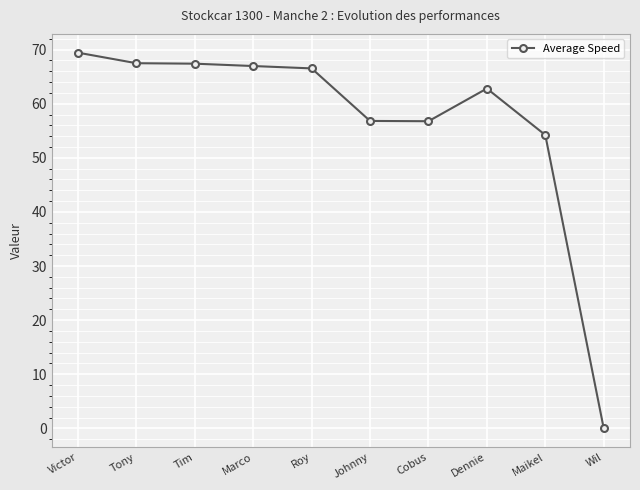

What is the change in value from Victor to Wil?

-69.4